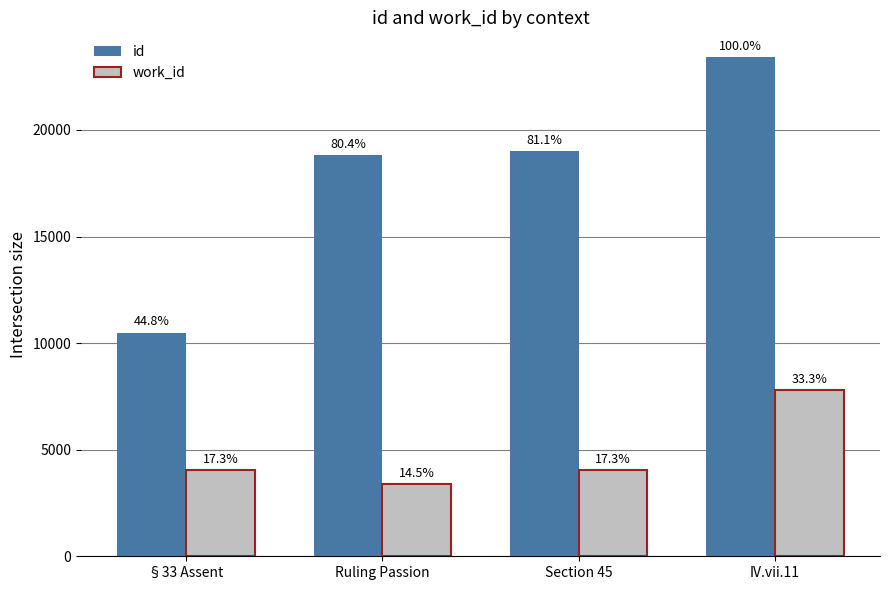

True or false: id has a value of 25869 at Section 45.

False